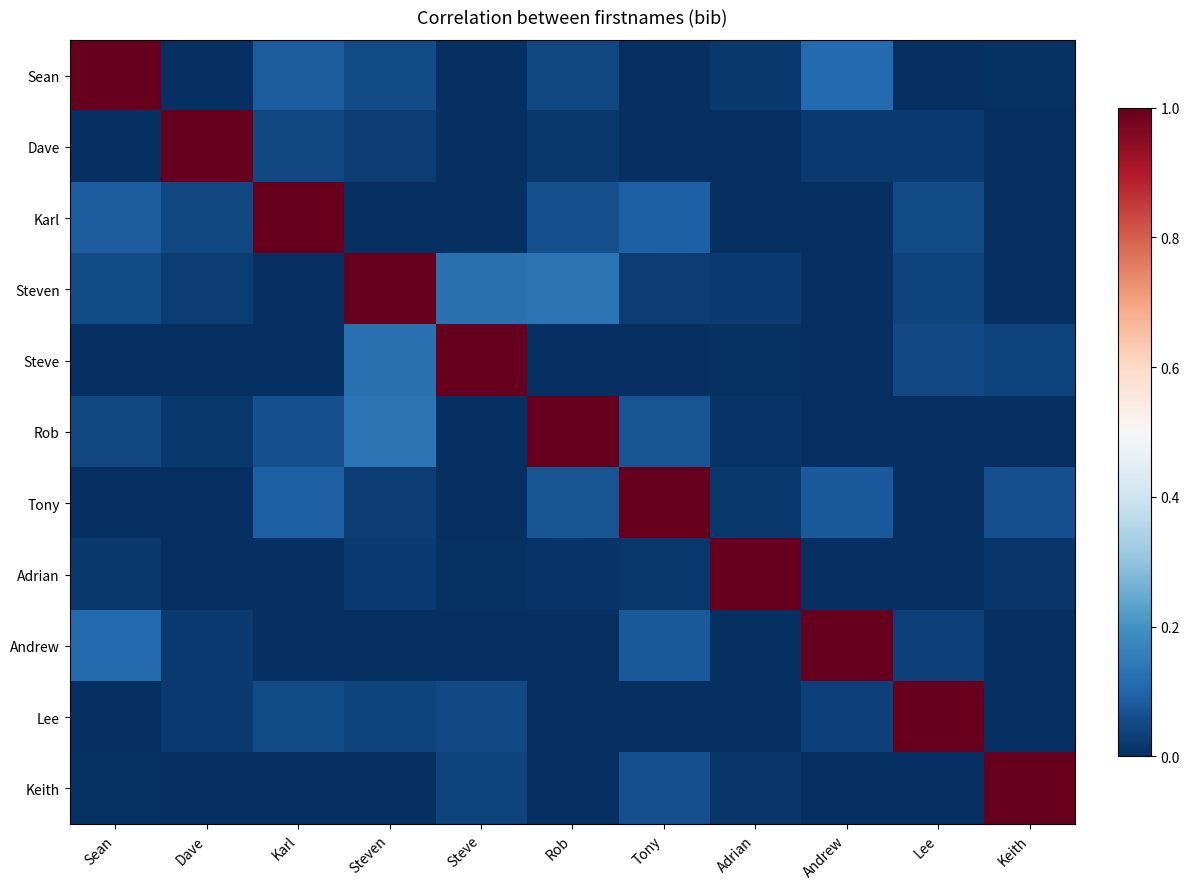

Which label corresponds to the smallest value in the chart?

Tony